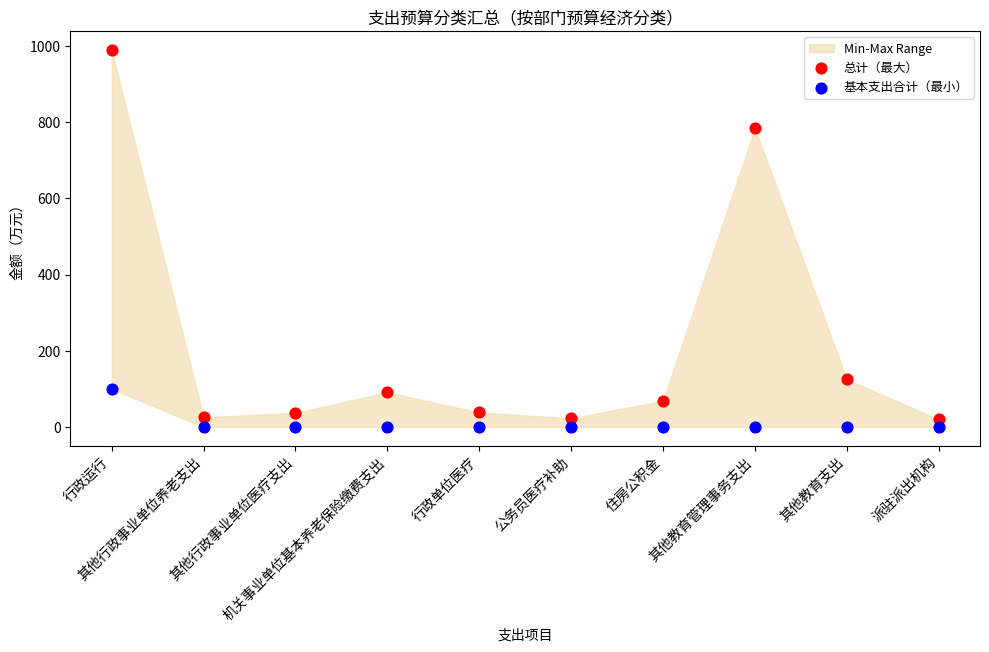

In the 总计（最大） series, what Y value is closest to 504?

784.9